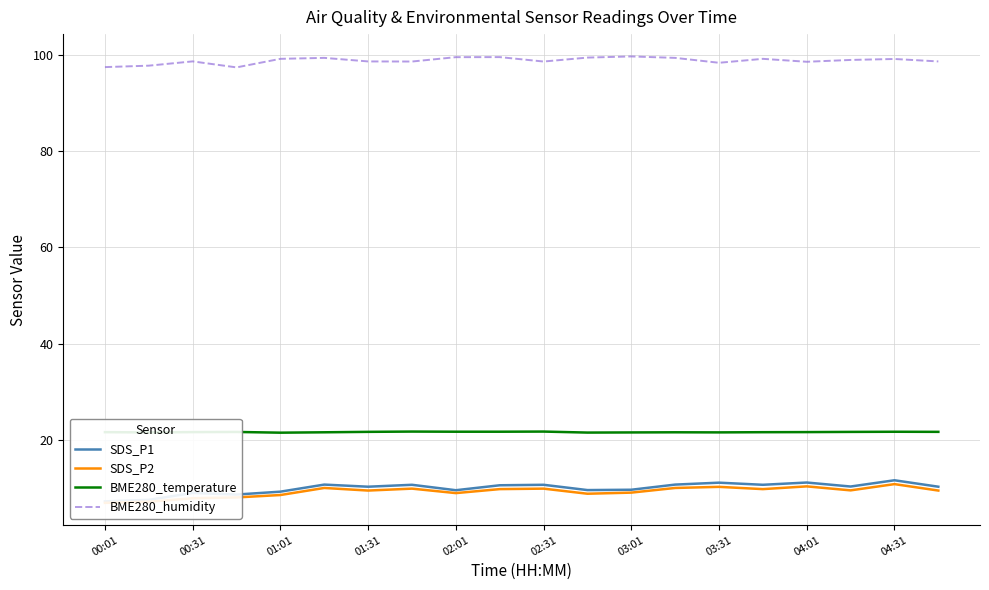

At how many categories does at least one series exceed 31?

20